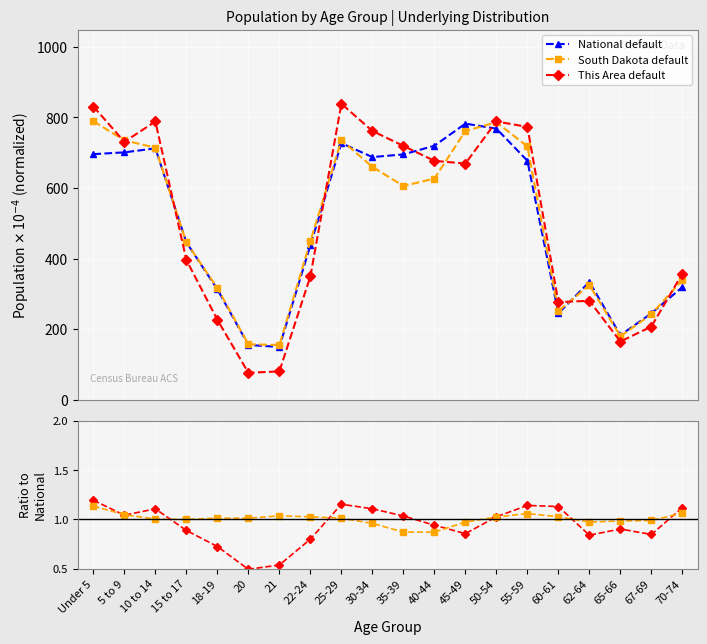

Which series has the widest spread of values?

This Area default